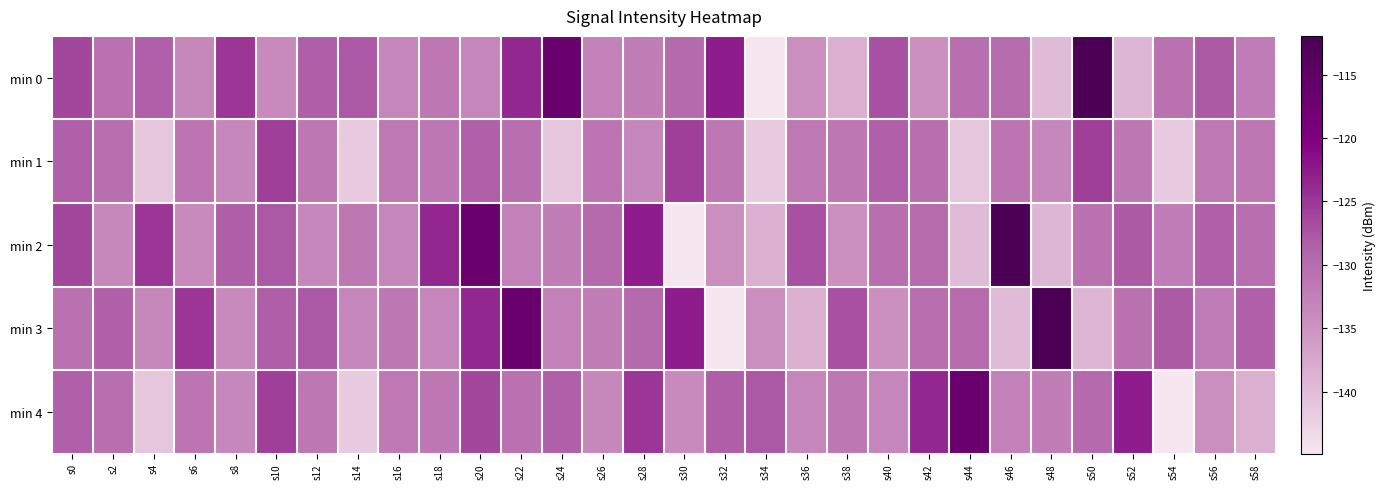

At which category is the sum across all series the highest?

s20